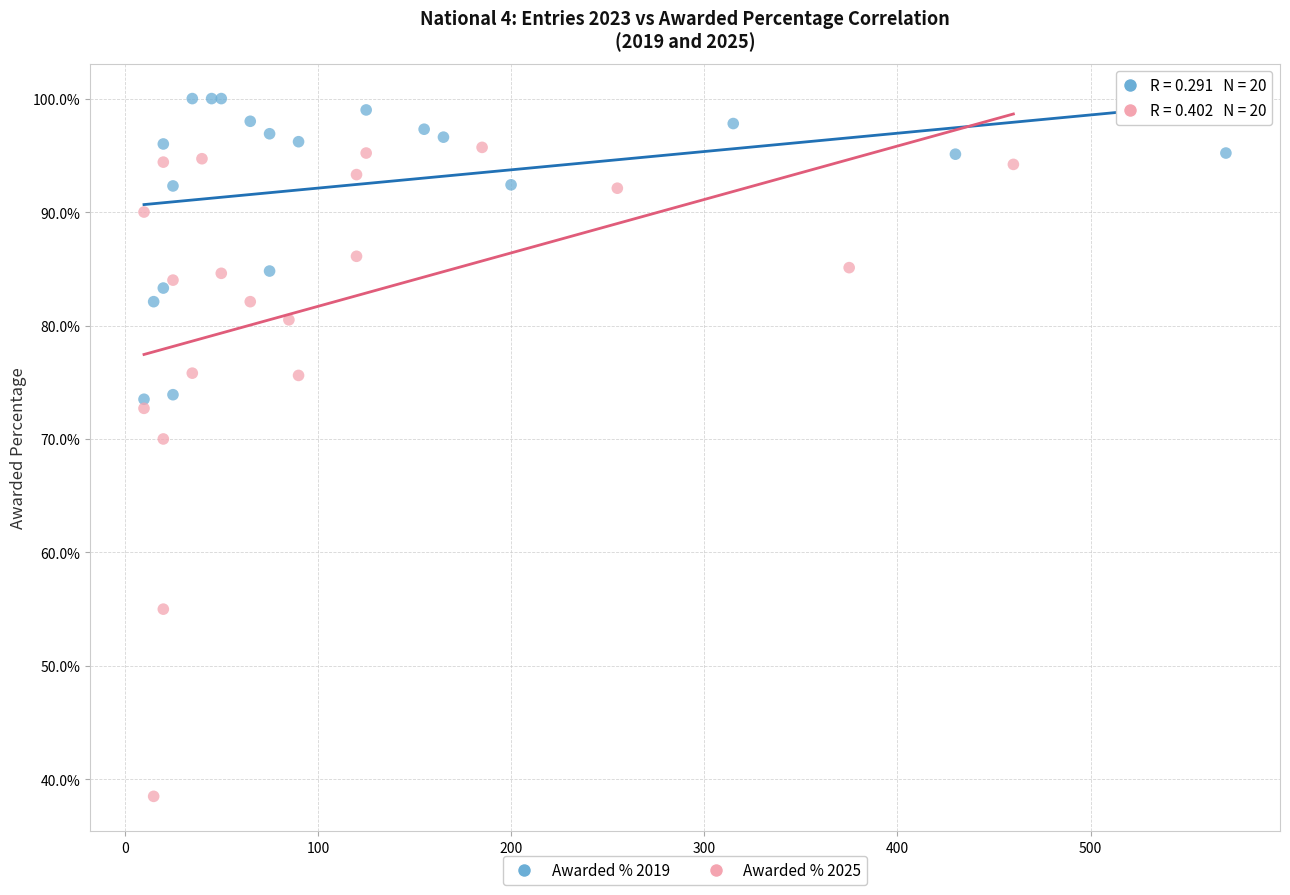

Which series reaches the minimum Y coordinate?

Awarded % 2025